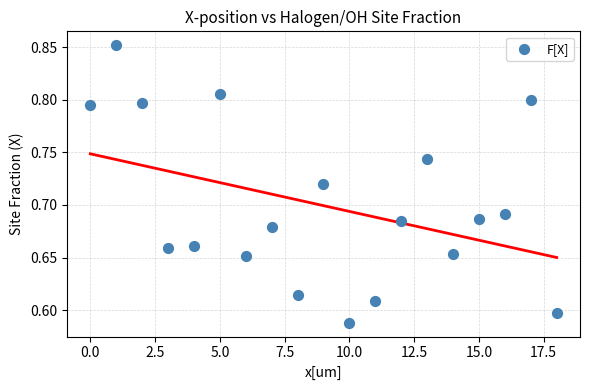

What is the range of Y values (max minus min)?

0.3